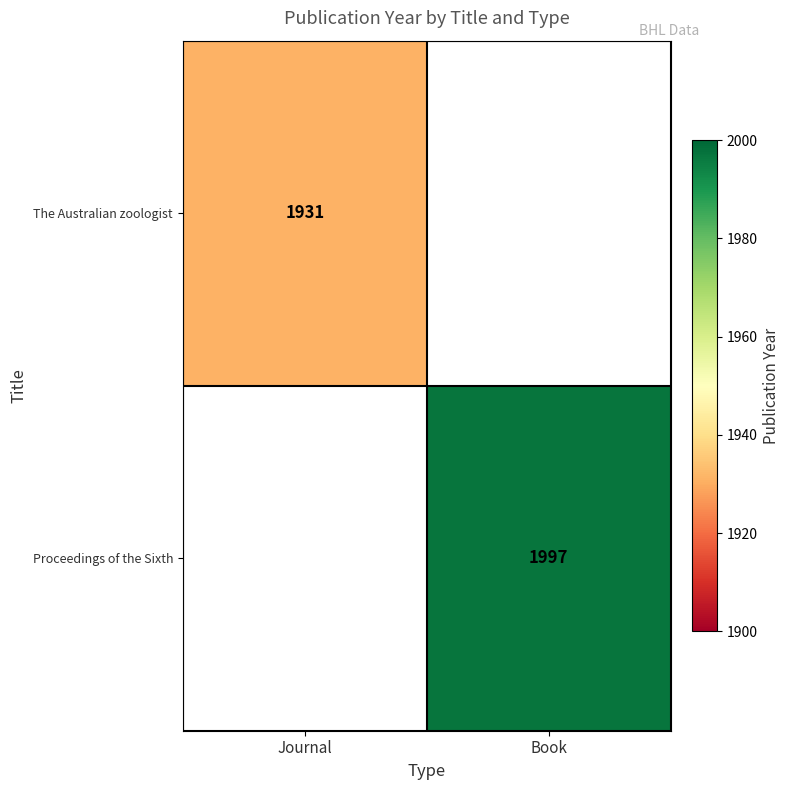

Which category has the highest value across all series?

Book